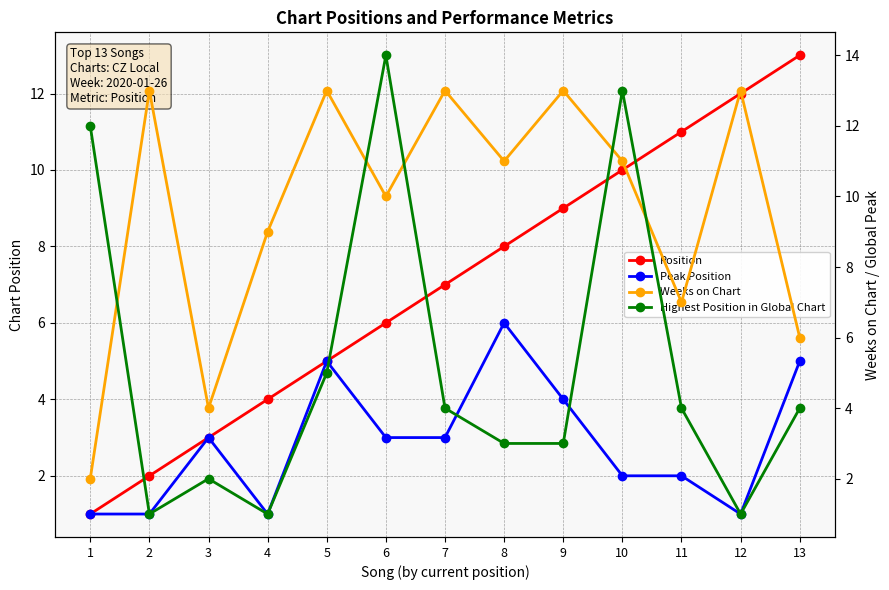

How many categories are shown in the chart?

13